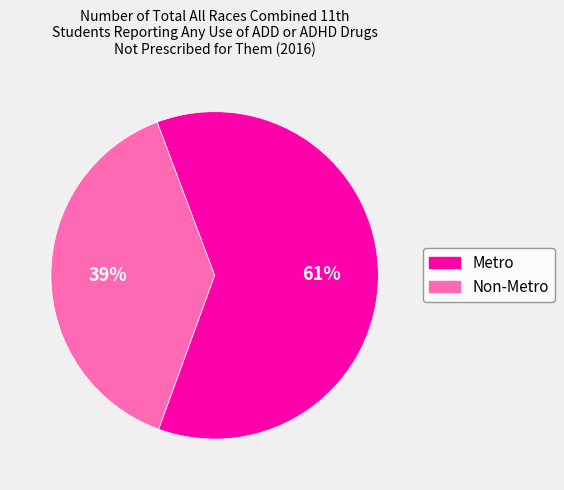

Is it true that Non-Metro is 39% of the pie?

True